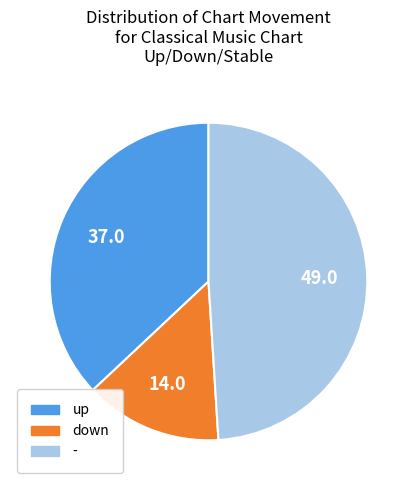

Is the sum of up and down greater than half?

Yes